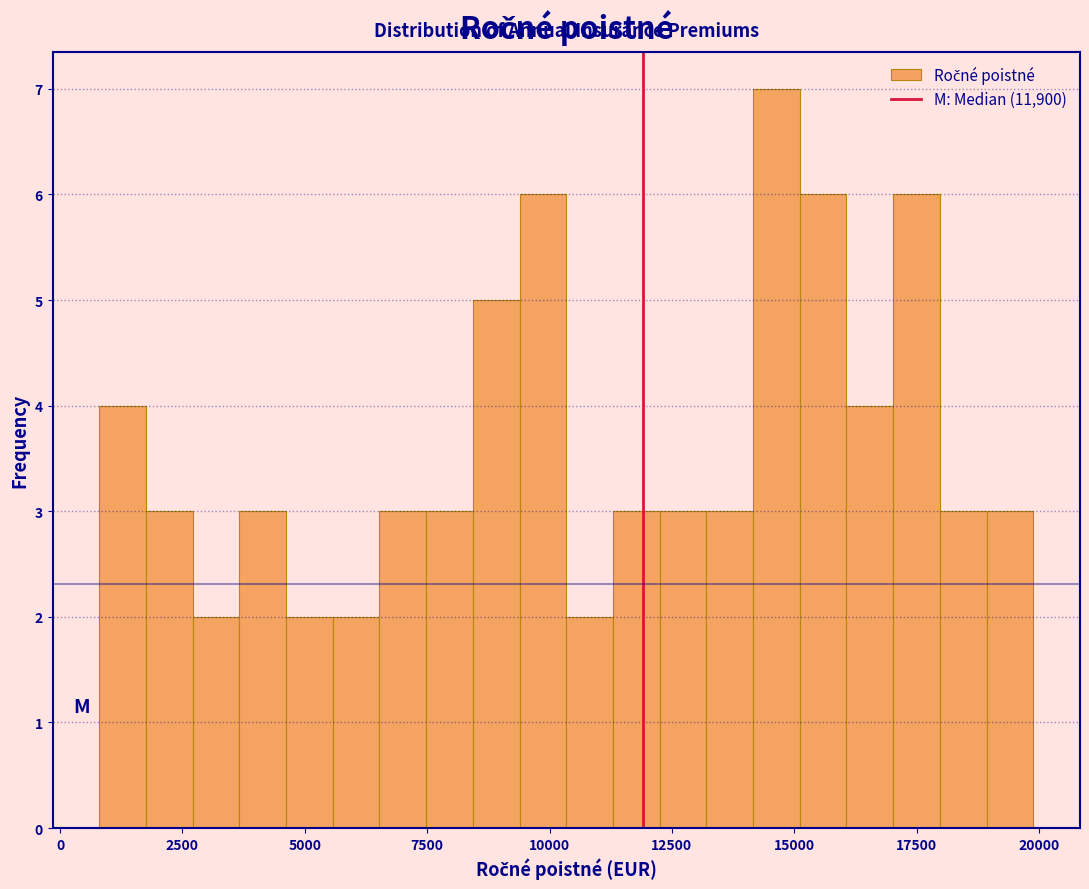

Read against the x-axis, roughly where is the centre of the tallest bar?

14500